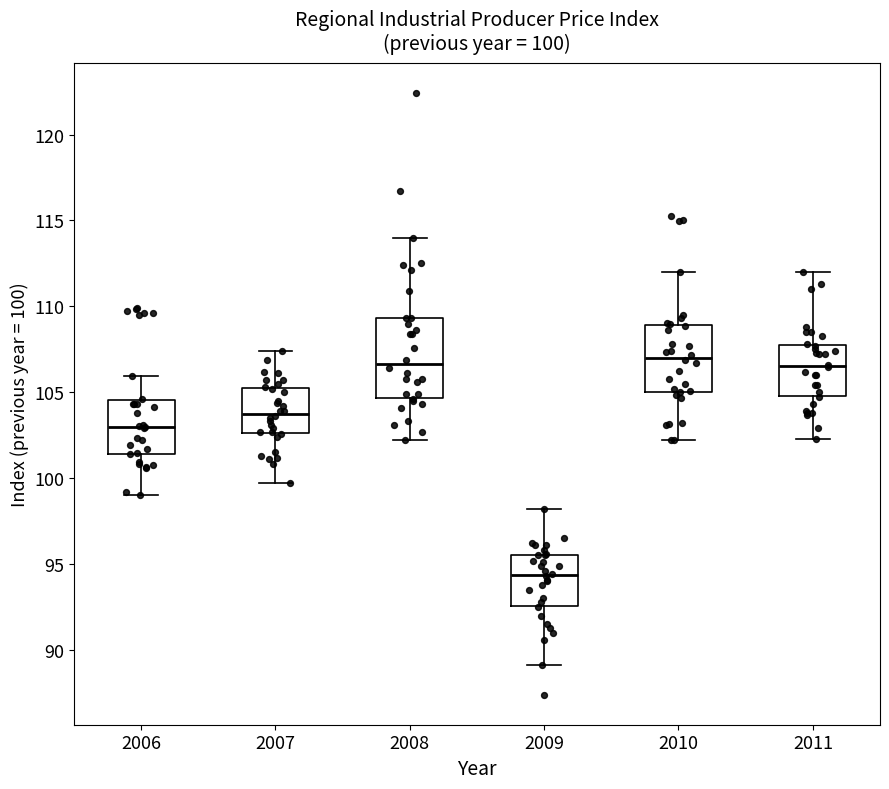

Which box is the tallest, from its lower edge to its upper edge?

2008